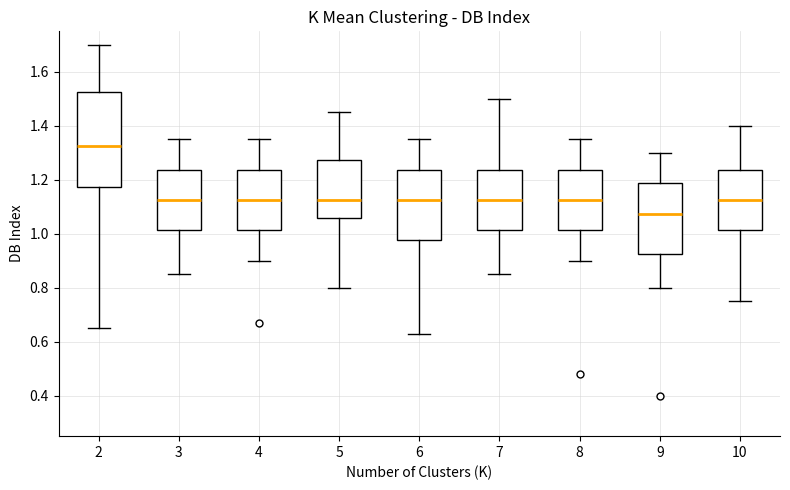

Reading left to right, transcribe this box plot: for each box, give where its median line is, the range the box spans, and where its two whiskers end, as read against the y-axis. The values are not printed on the chart, so give them approximately, as read against the axis.

2: median 1.32, box 1.18 to 1.52, whiskers 0.66 to 1.70
3: median 1.12, box 1.02 to 1.24, whiskers 0.86 to 1.36
4: median 1.12, box 1.02 to 1.24, whiskers 0.90 to 1.36
5: median 1.12, box 1.06 to 1.28, whiskers 0.80 to 1.46
6: median 1.12, box 0.98 to 1.24, whiskers 0.64 to 1.36
7: median 1.12, box 1.02 to 1.24, whiskers 0.86 to 1.50
8: median 1.12, box 1.02 to 1.24, whiskers 0.90 to 1.36
9: median 1.08, box 0.92 to 1.18, whiskers 0.80 to 1.30
10: median 1.12, box 1.02 to 1.24, whiskers 0.76 to 1.40